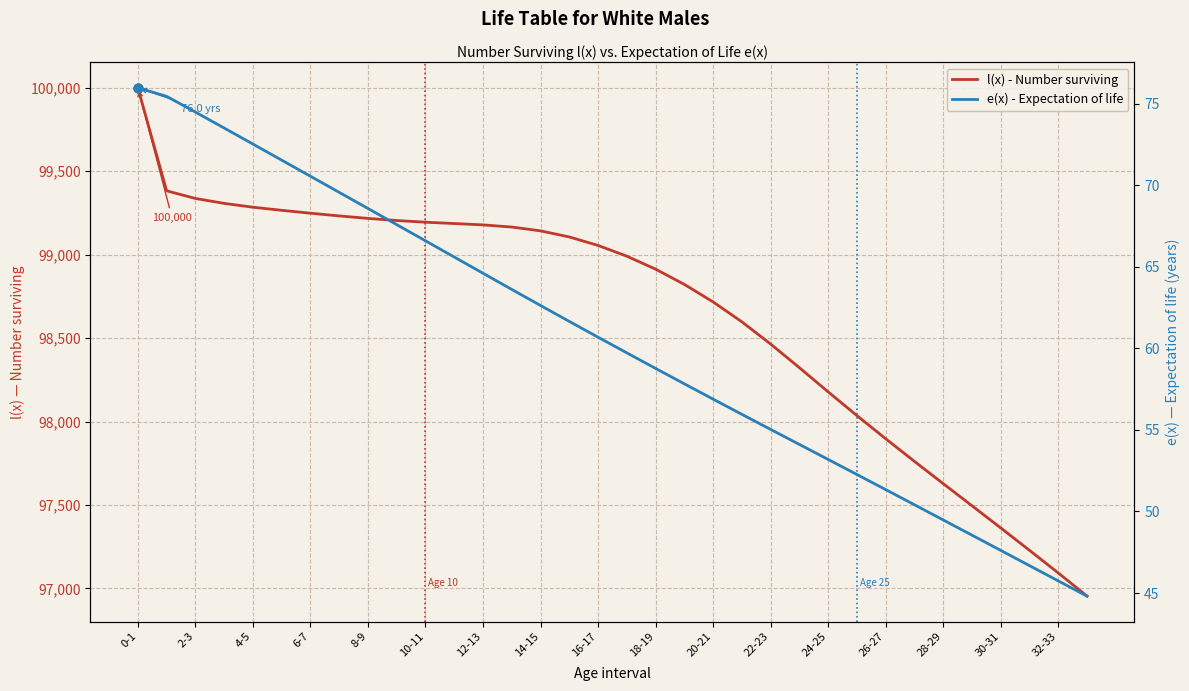

Is the value of l(x) - Number surviving at 21 greater than the value of e(x) - Expectation of life at 17?

Yes